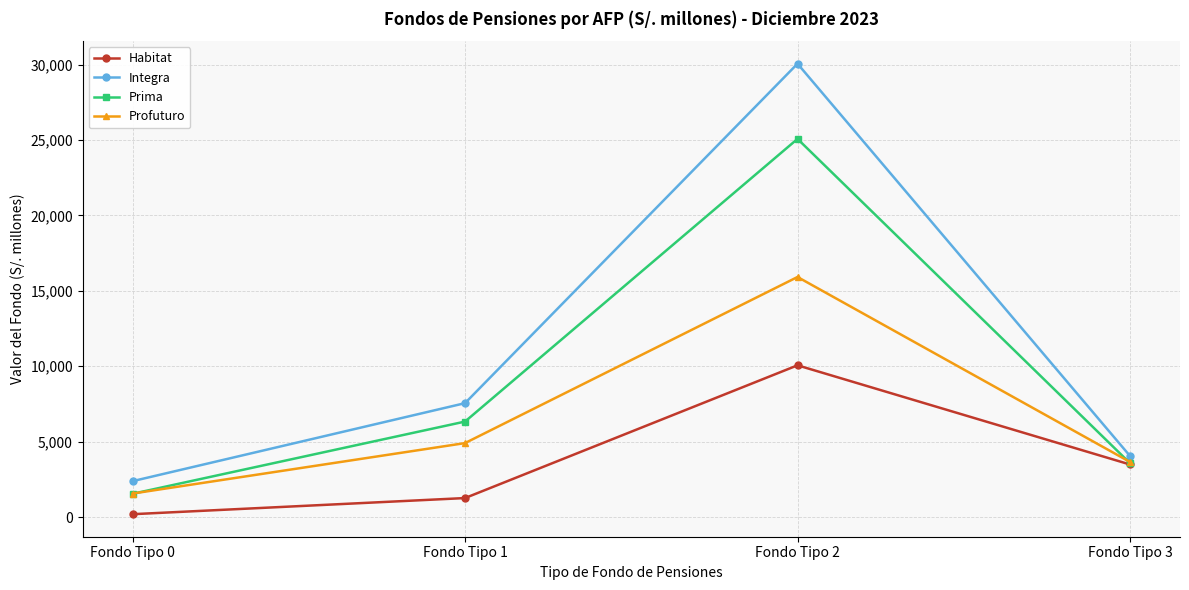

Where does the Prima series first go above 6331?

Fondo Tipo 1